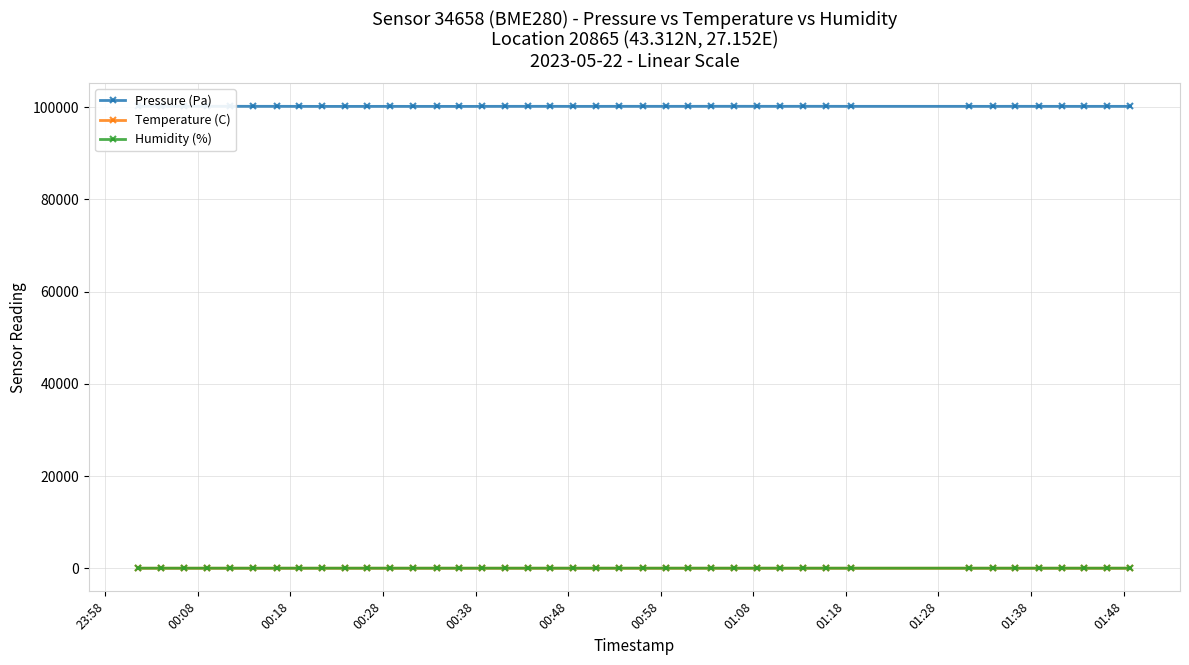

True or false: Temperature (C) has more than 2 points higher than both neighbors.

True